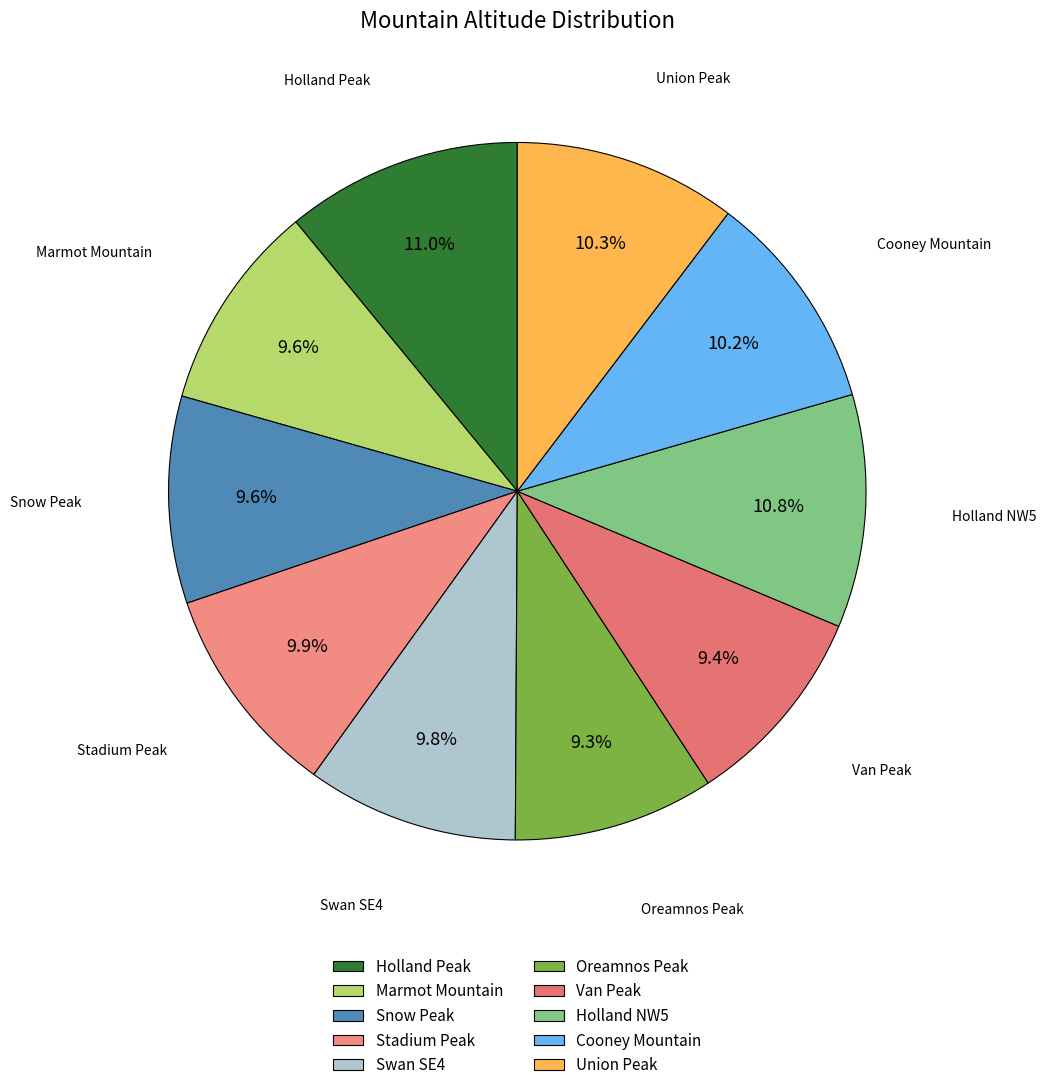

Approximately how many times larger is the value at Snow Peak compared to Van Peak?

1.0